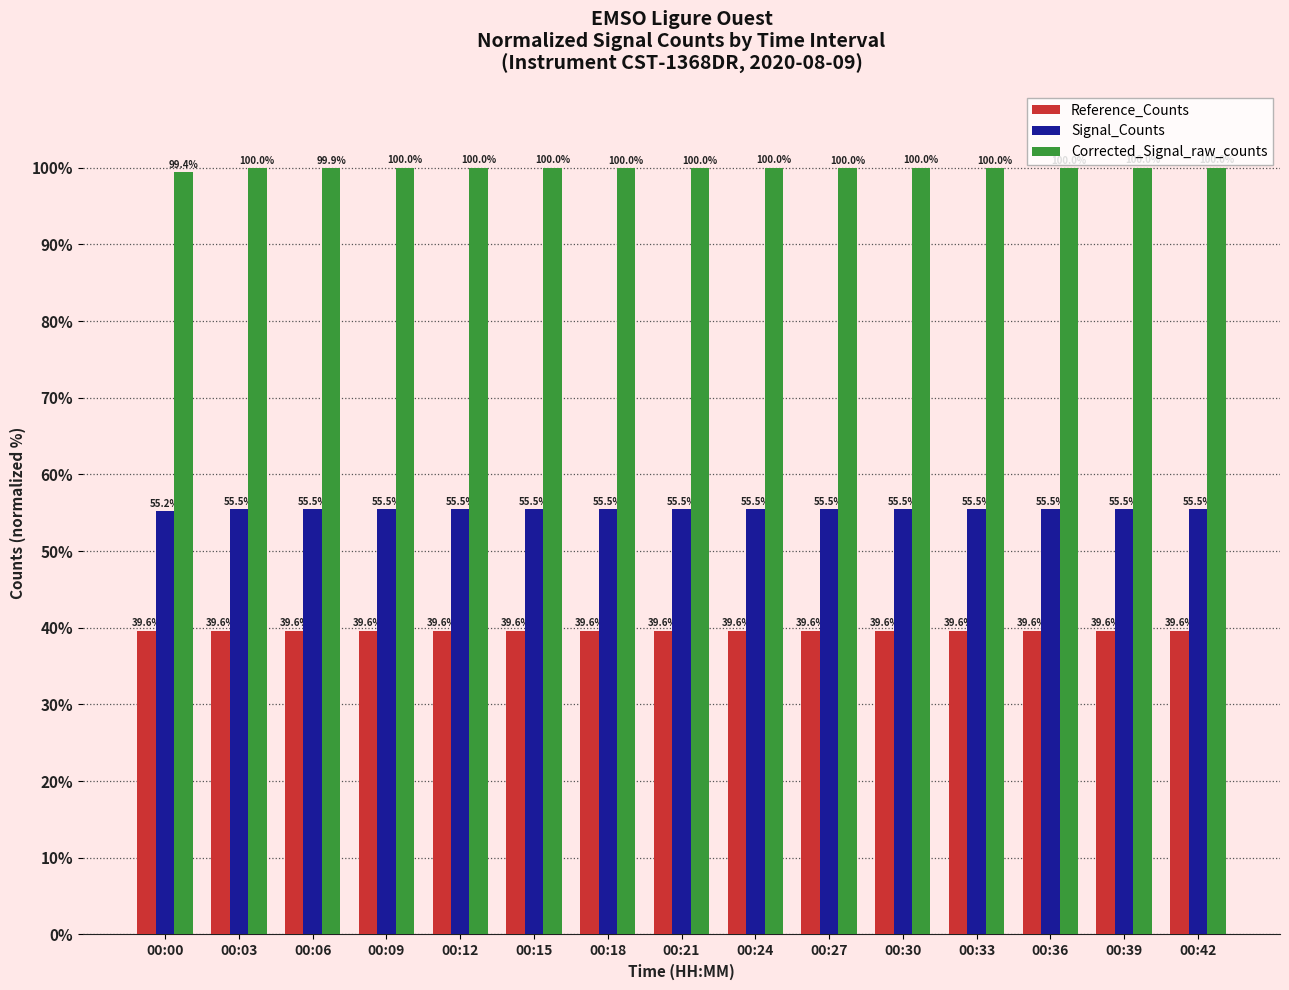

How many Signal_Counts values are between 55 and 56?

15